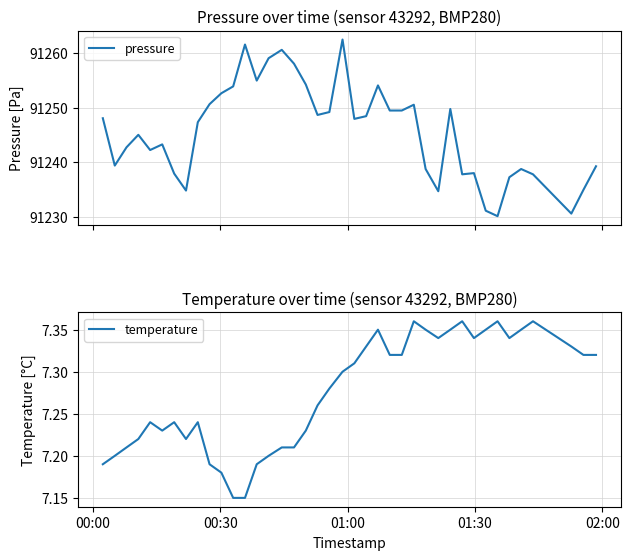

What is the highest value of the pressure series?

91262.4